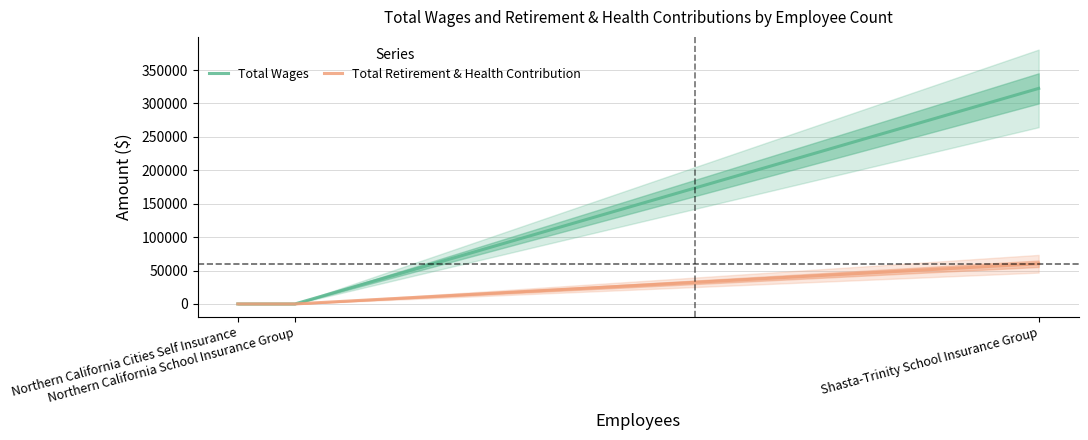

Does the chart display data point markers on the line(s)?

No